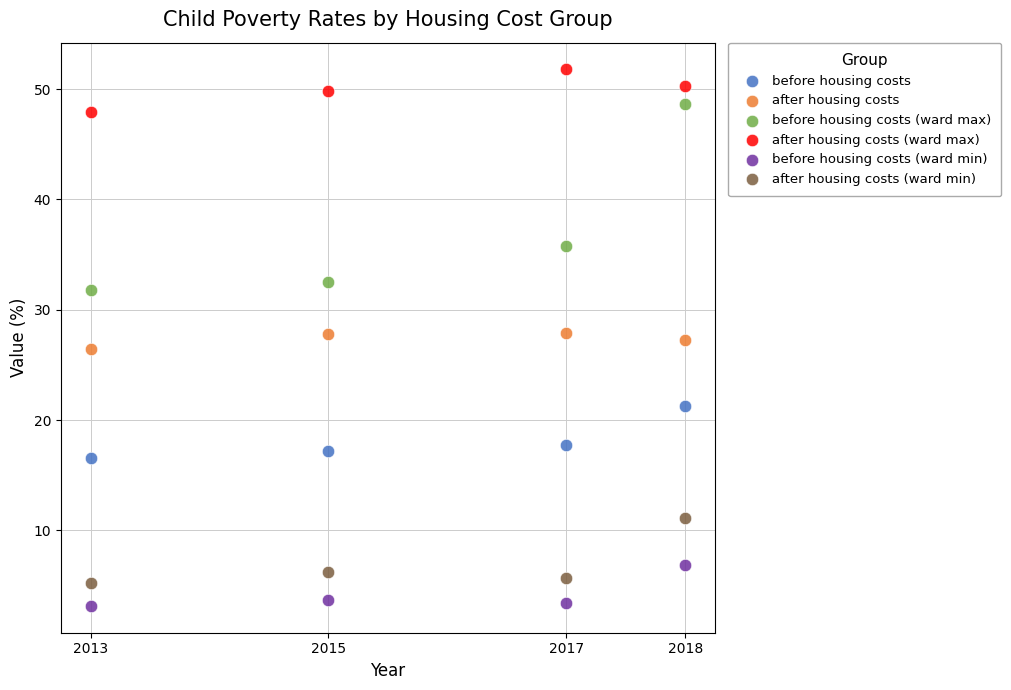

What are all the series names shown in the legend?

before housing costs, after housing costs, before housing costs (ward max), after housing costs (ward max), before housing costs (ward min), after housing costs (ward min)